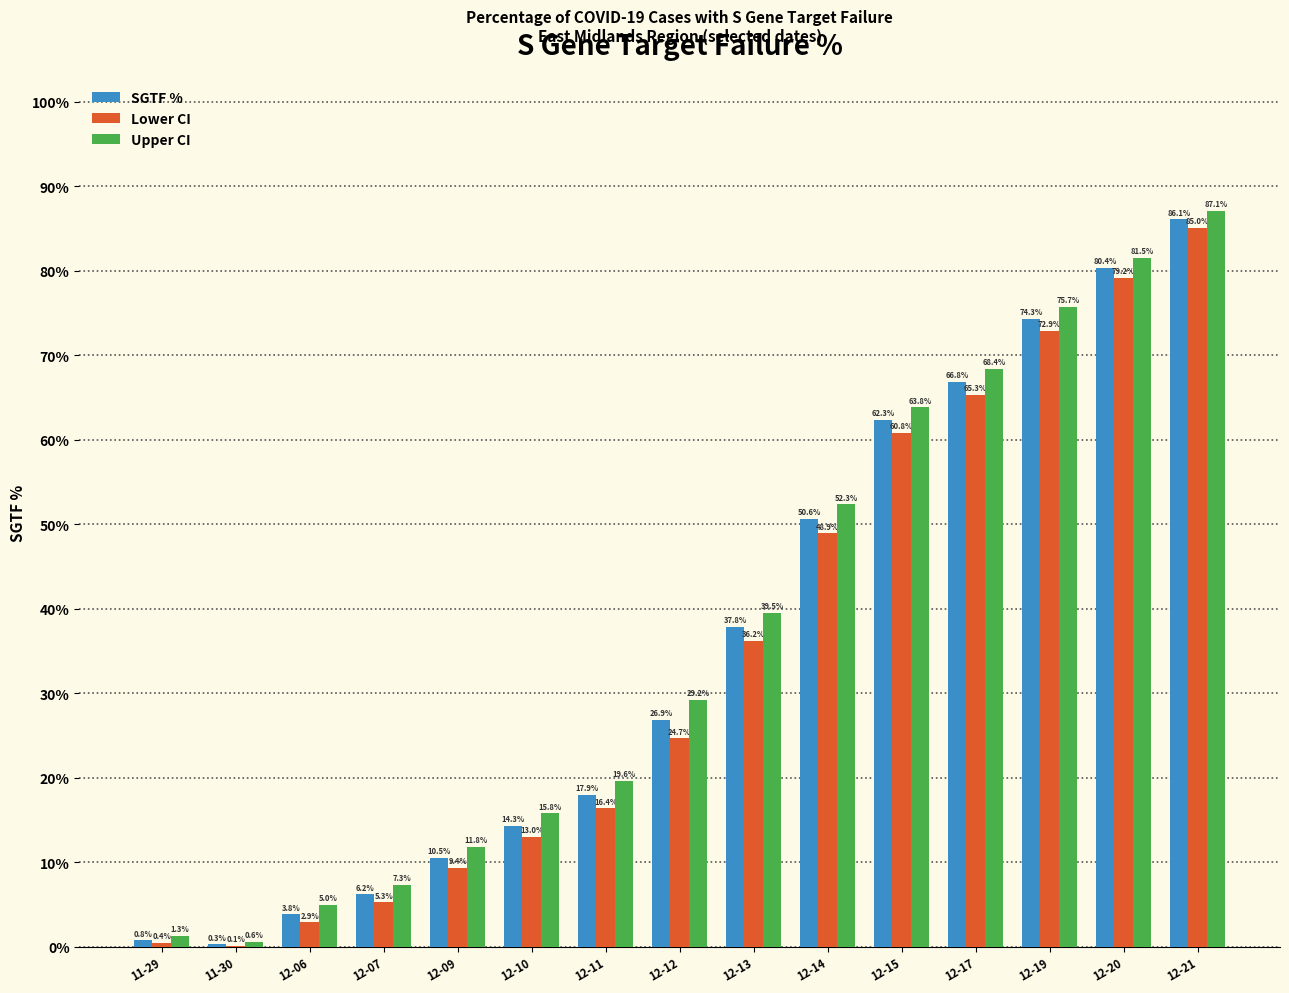

The Lower CI series shows 72.9 at 12-19. True or false?

True